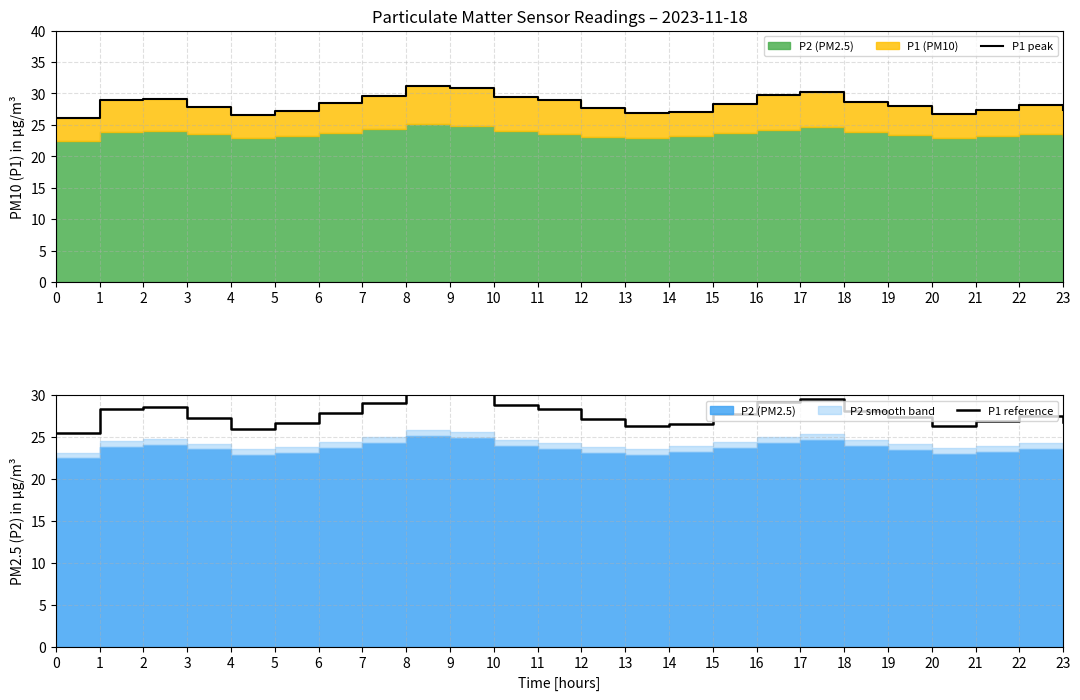

How many lines are shown in the chart?

2